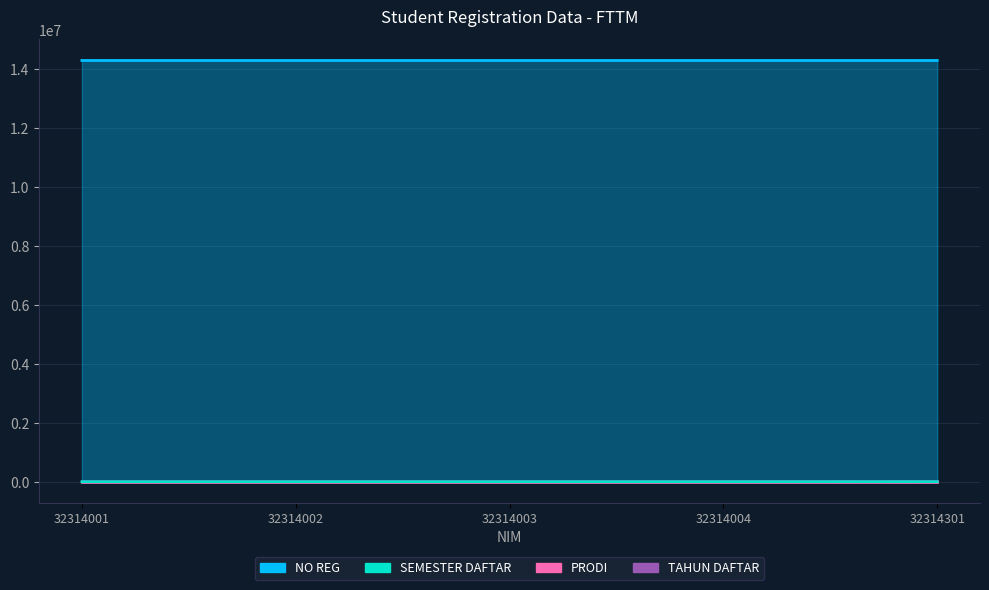

What is the lowest value of the NO REG series?

14300061